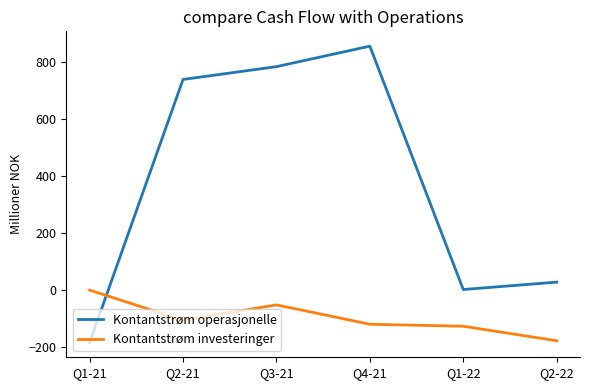

Which series has the largest total across all categories?

Kontantstrøm operasjonelle